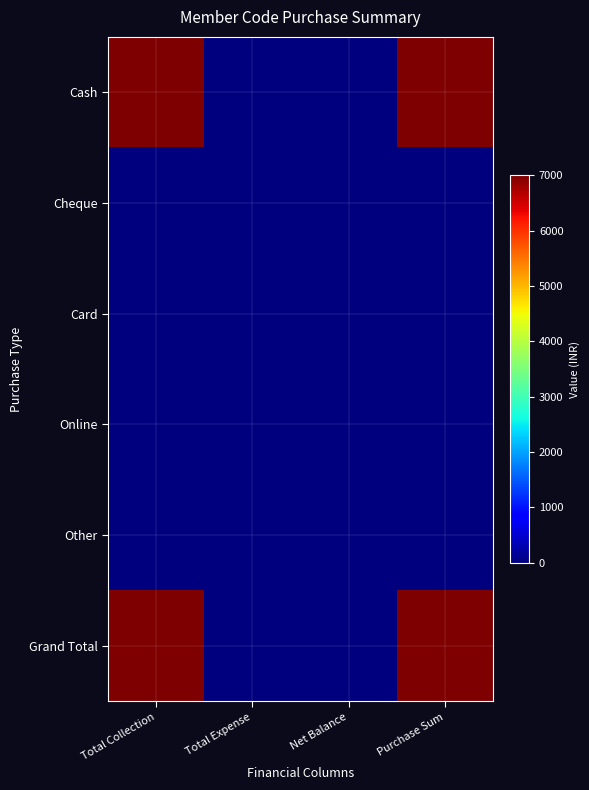

Count the number of categories in the chart.

4